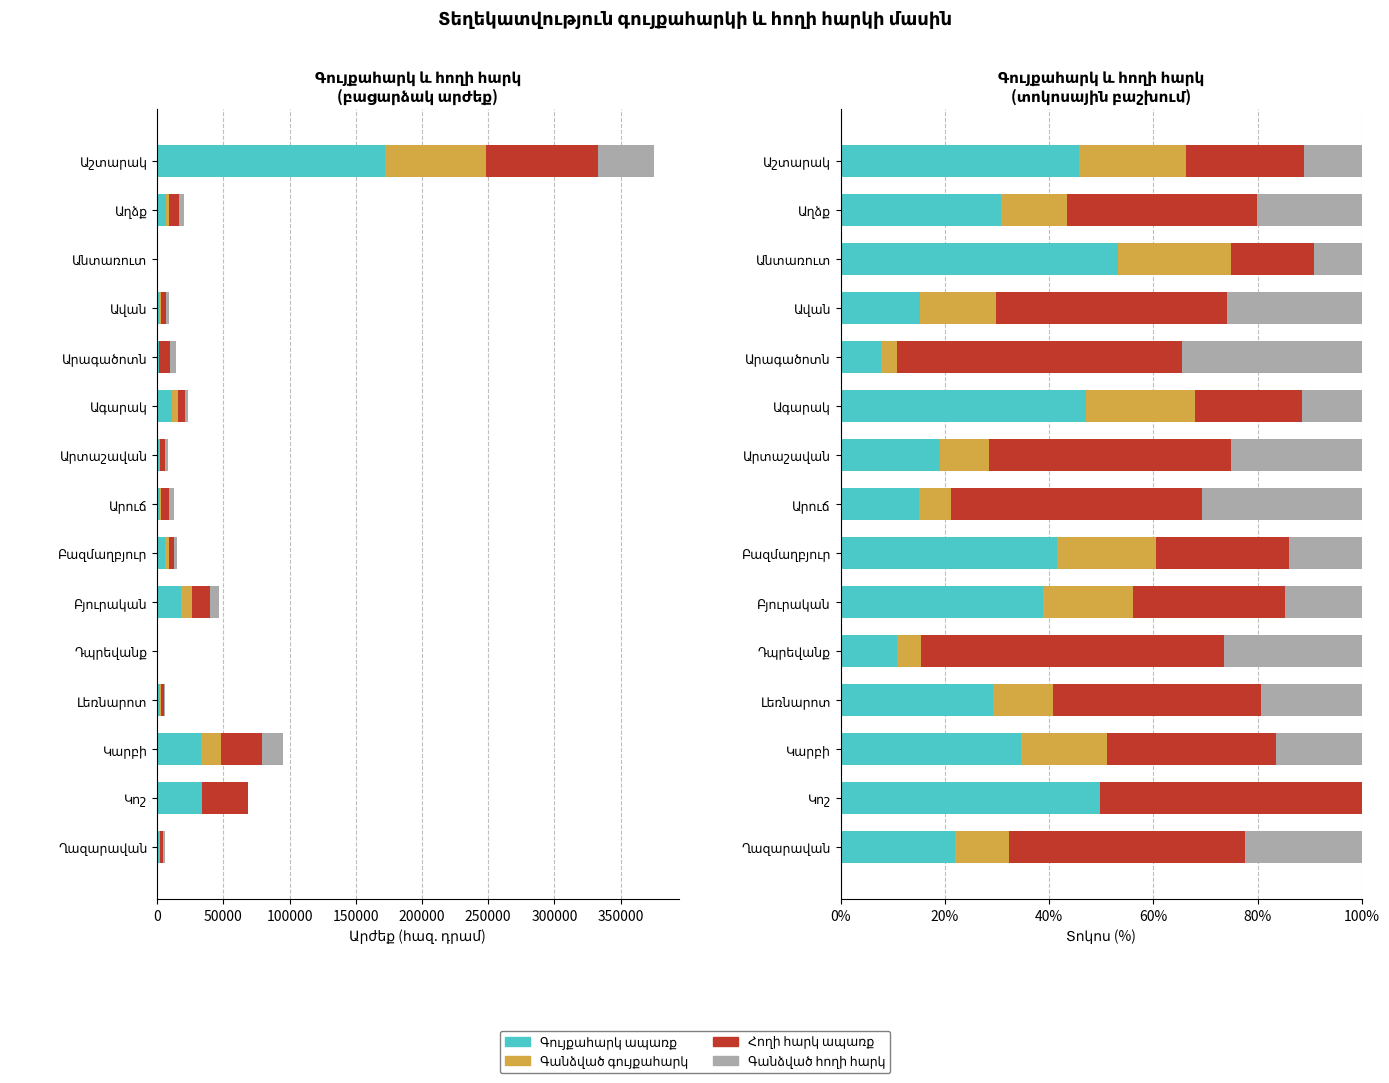

Between Ավան and Բազմաղբյուր, which series saw the biggest shift?

Գույքահարկ ապառք